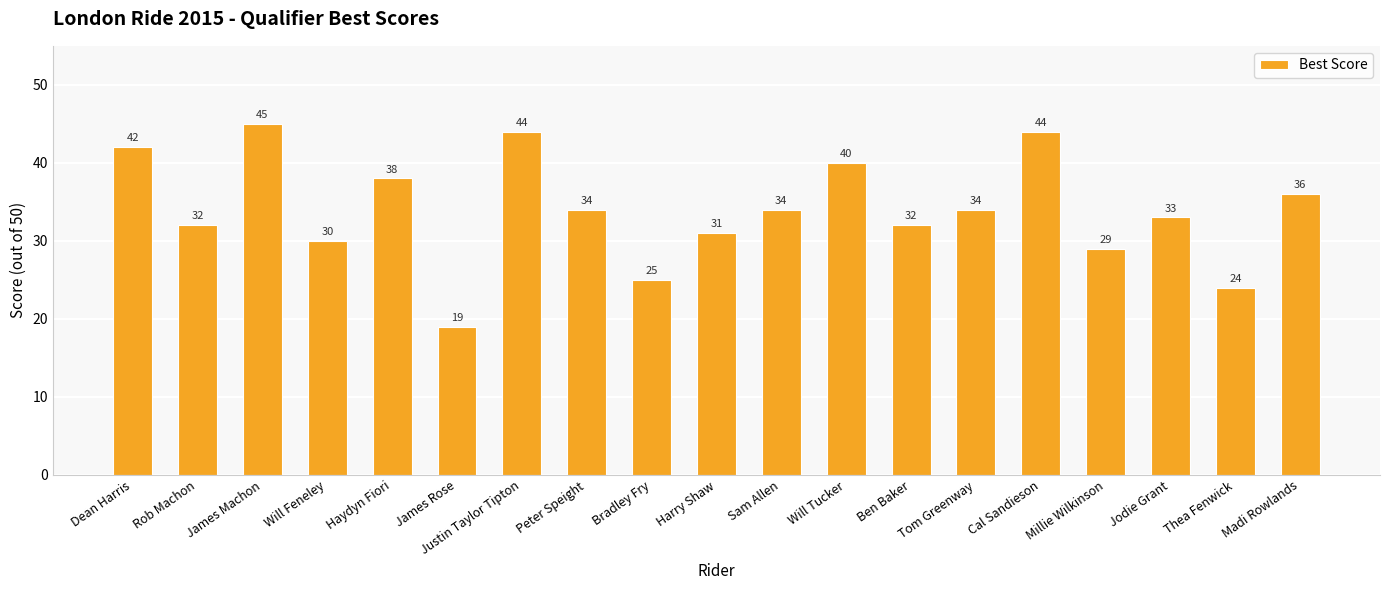

At which category does the chart reach its minimum across all series?

James Rose